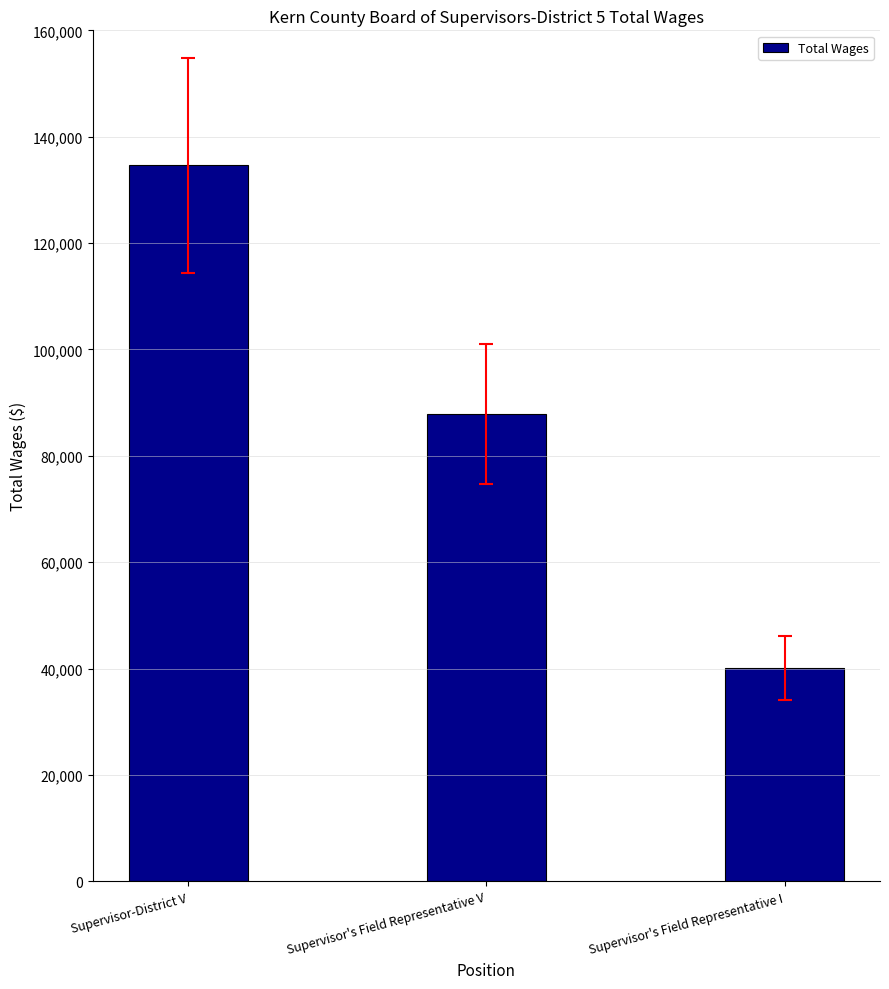

Rank the categories by value from highest to lowest.

Supervisor-District V, Supervisor's Field Representative V, Supervisor's Field Representative I